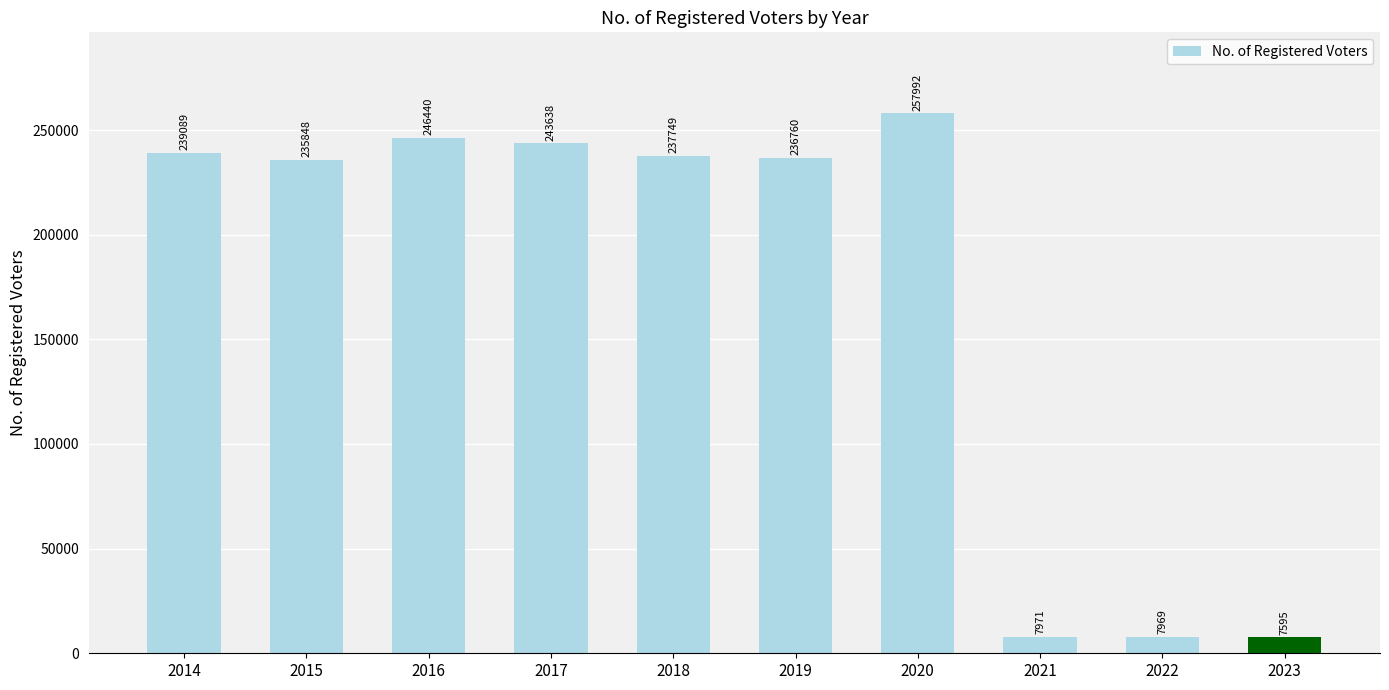

The value at 2018 is 237749. True or false?

True